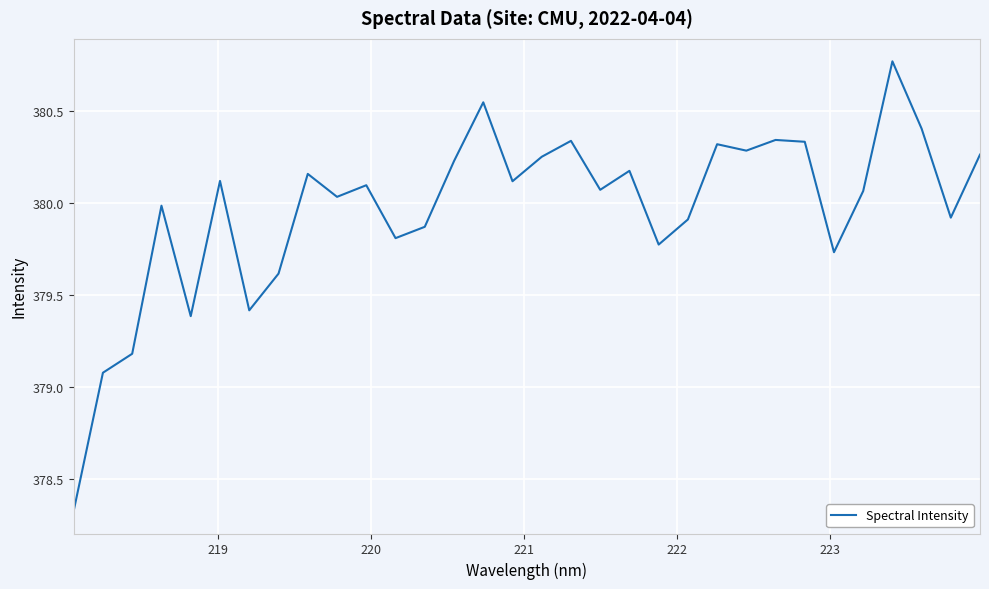

What is the maximum value shown in the chart?

380.8